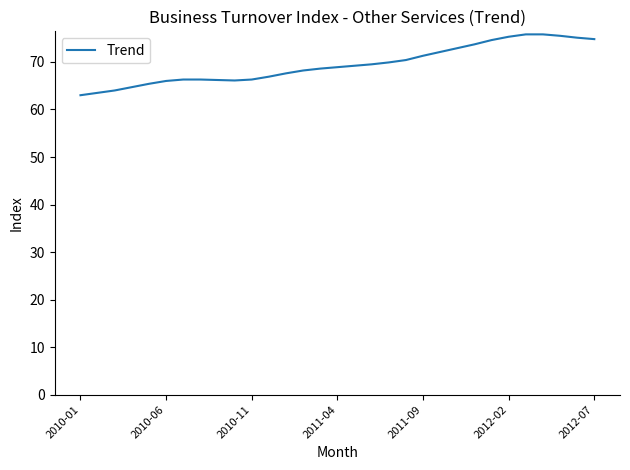

What is the smallest value displayed?

63.0